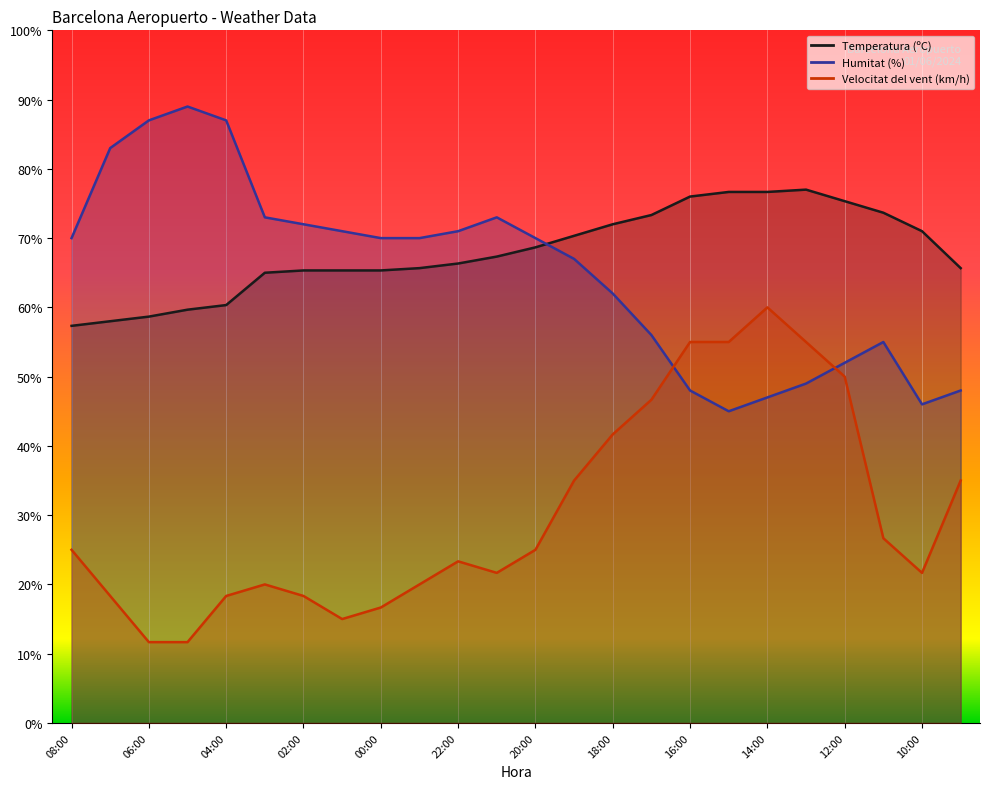

What are all the series names shown in the legend?

Temperatura (ºC), Humitat (%), Velocitat del vent (km/h)